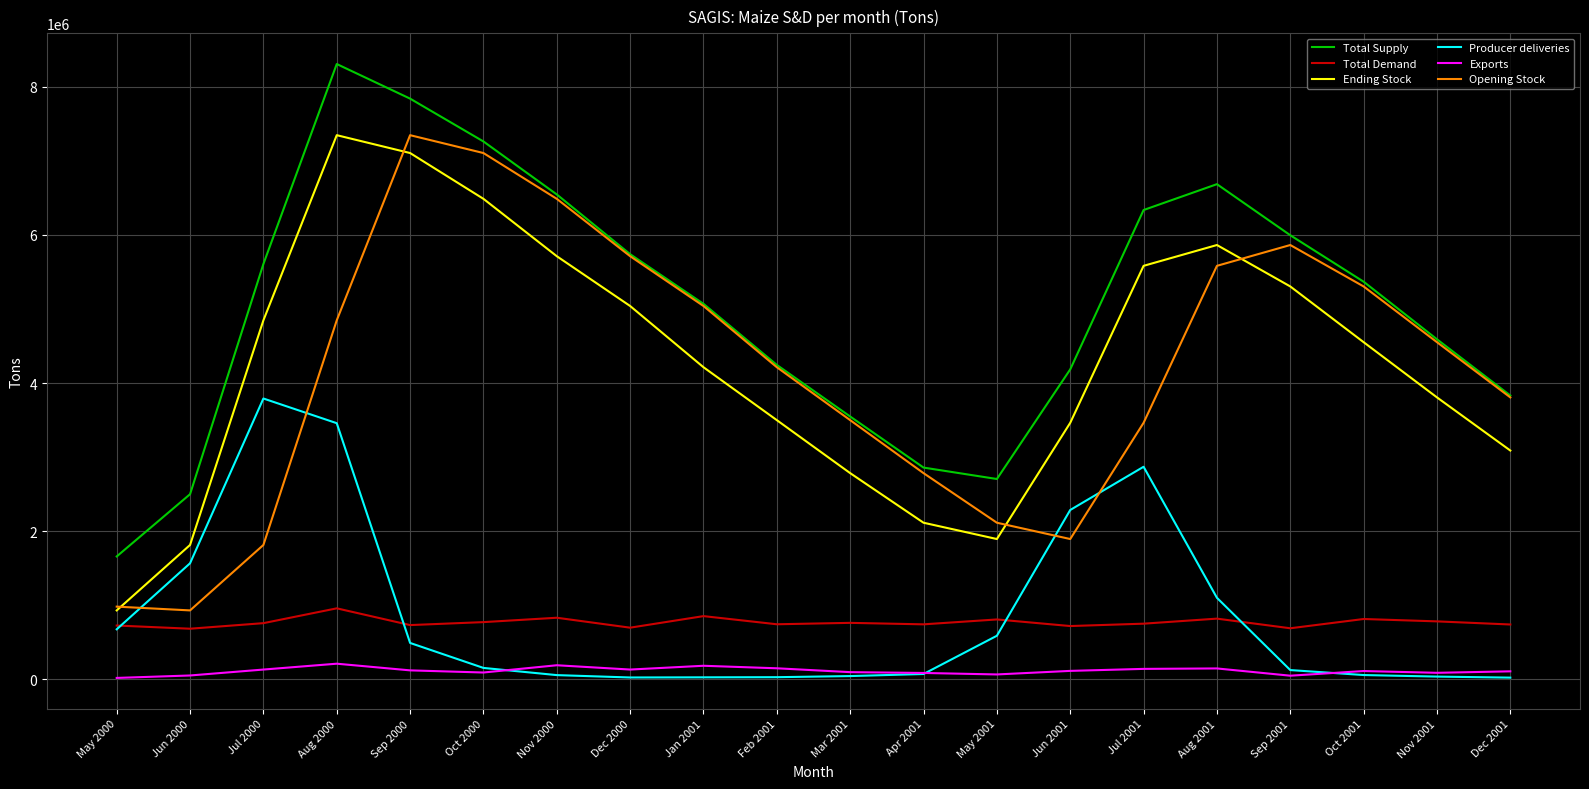

What is the greatest value displayed?

8304000